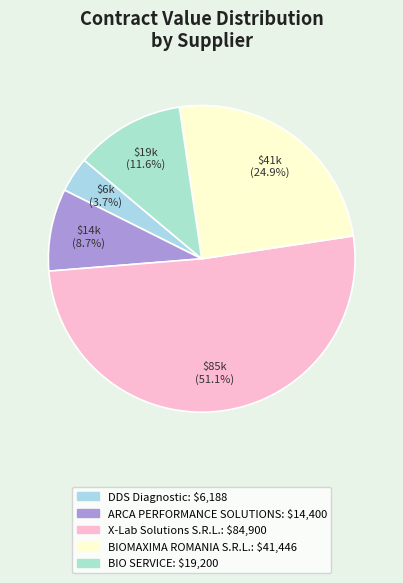

What is the largest slice in the pie chart?

X-Lab Solutions S.R.L.